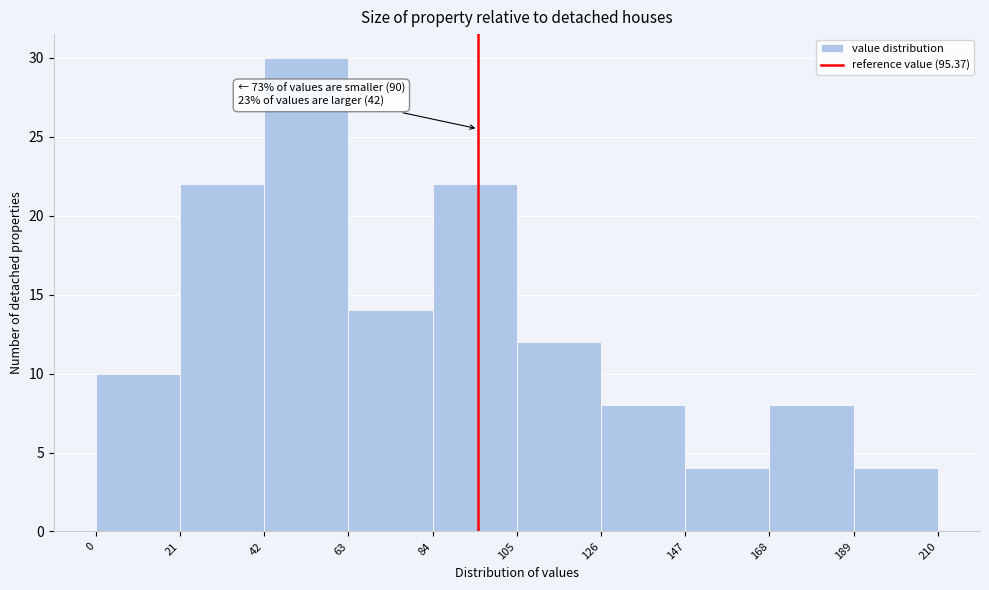

Over which range of the x-axis is the bar tallest?

42 to 63